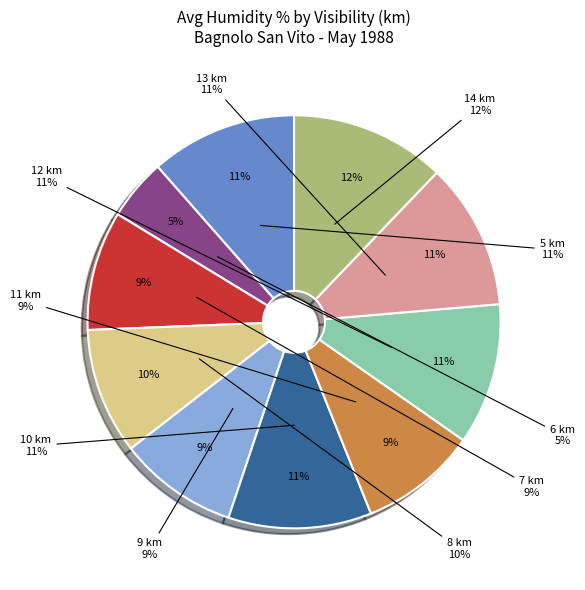

Does any single category account for the majority?

No